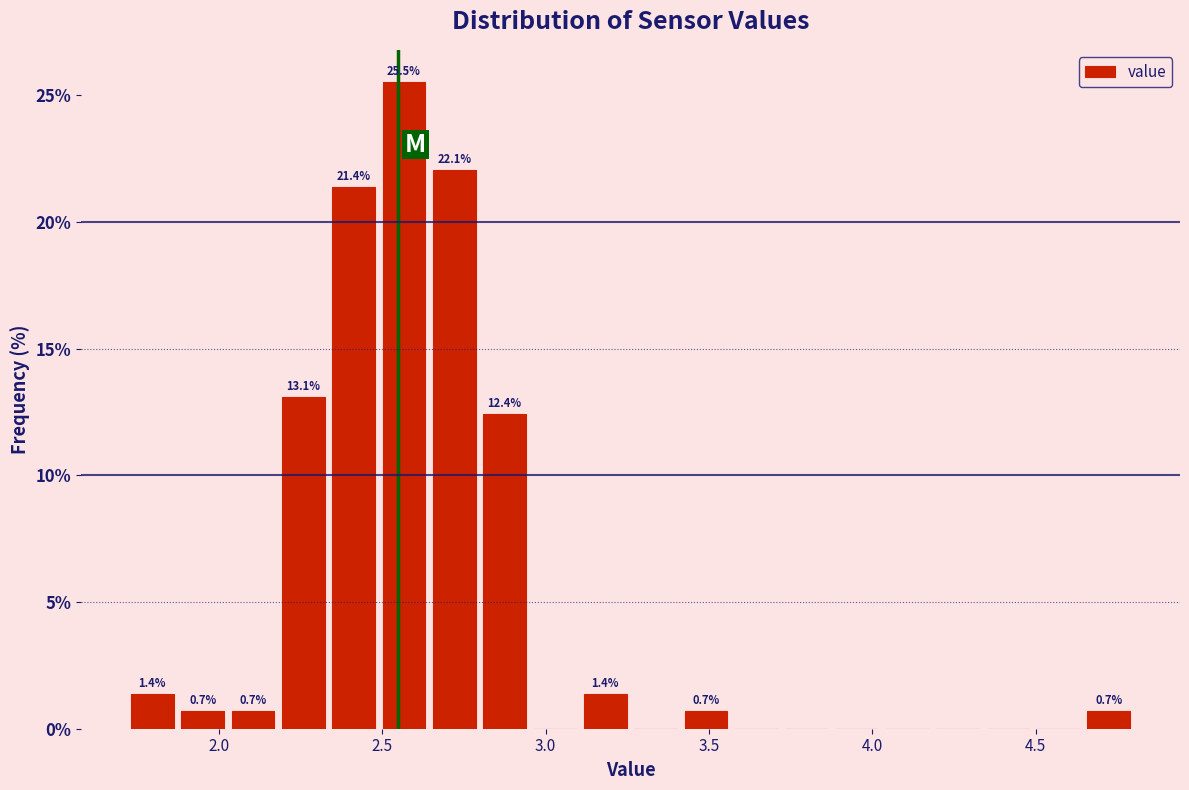

Around what value on the x-axis is the tallest bar? Give the approximate position of its centre, as read against the axis.

2.55